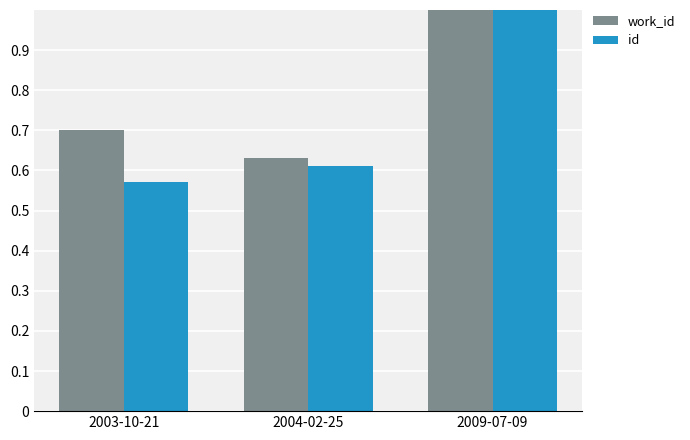

What are all the series names shown in the legend?

work_id, id